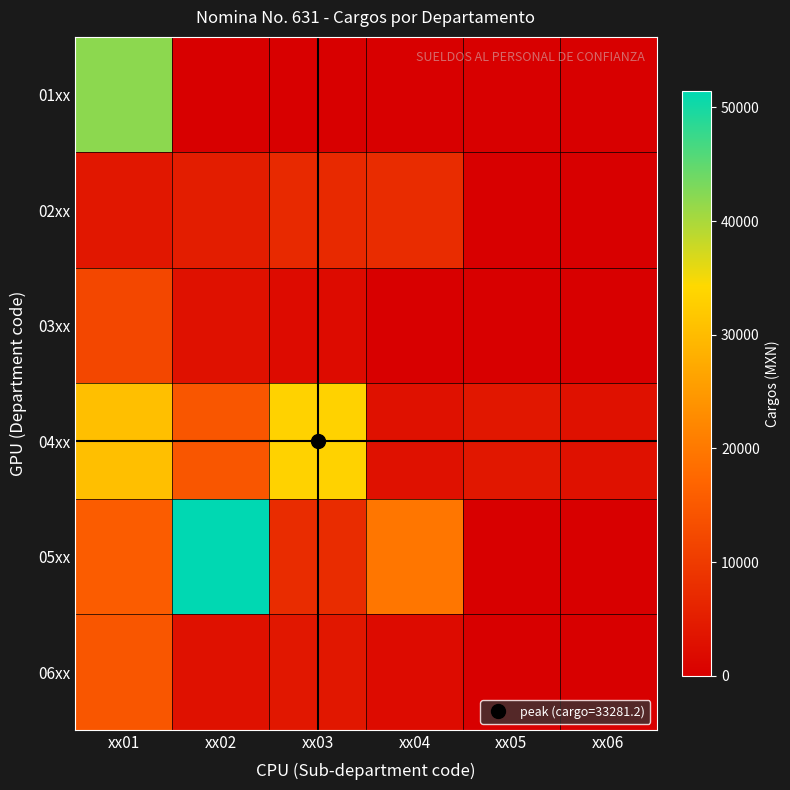

Reading right to left, transcribe all the data shown in this chart.

01xx: xx06=0.0	xx05=0.0	xx04=0.0	xx03=0.0	xx02=0.0	xx01=42000.0
02xx: xx06=0.0	xx05=0.0	xx04=7500.0	xx03=7111.6	xx02=5000.0	xx01=4000.0
03xx: xx06=0.0	xx05=0.0	xx04=0.0	xx03=2000.0	xx02=3000.0	xx01=12000.0
04xx: xx06=3000.0	xx05=4000.0	xx04=3000.0	xx03=33281.2	xx02=14611.6	xx01=30523.2
05xx: xx06=0.0	xx05=0.0	xx04=19611.6	xx03=7500.0	xx02=51446.4	xx01=15500.0
06xx: xx06=0.0	xx05=0.0	xx04=2000.0	xx03=4000.0	xx02=3000.0	xx01=14500.0